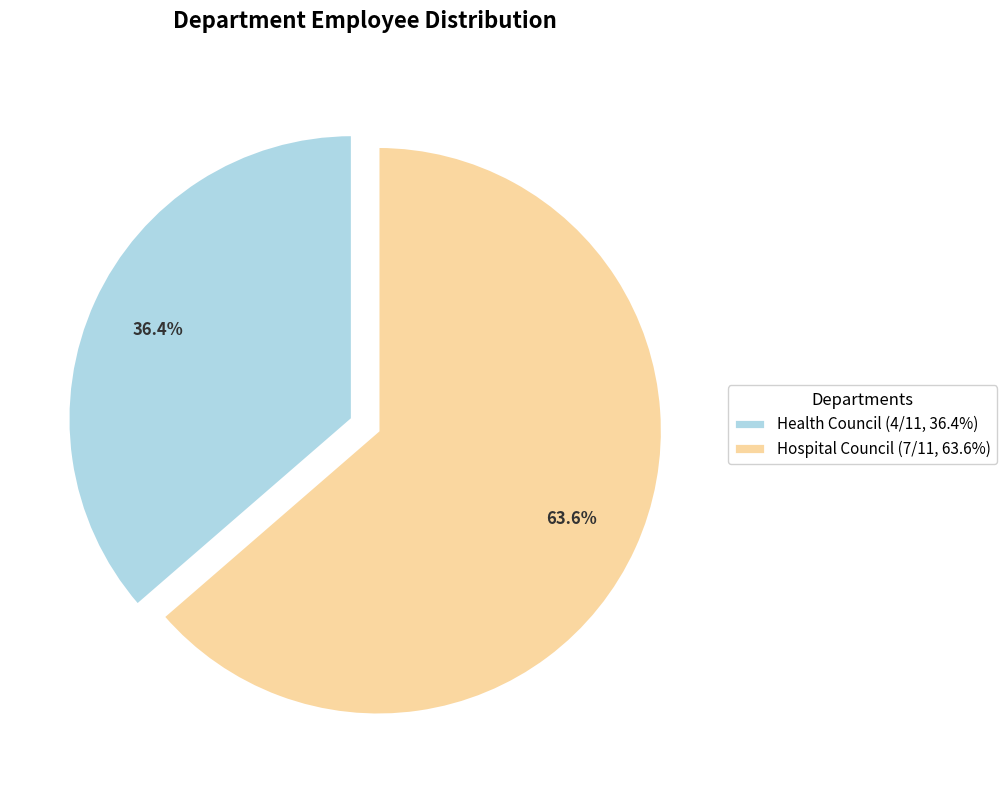

Which has a higher value, Health Council (4/11, 36.4%) or Hospital Council (7/11, 63.6%)?

Hospital Council (7/11, 63.6%)